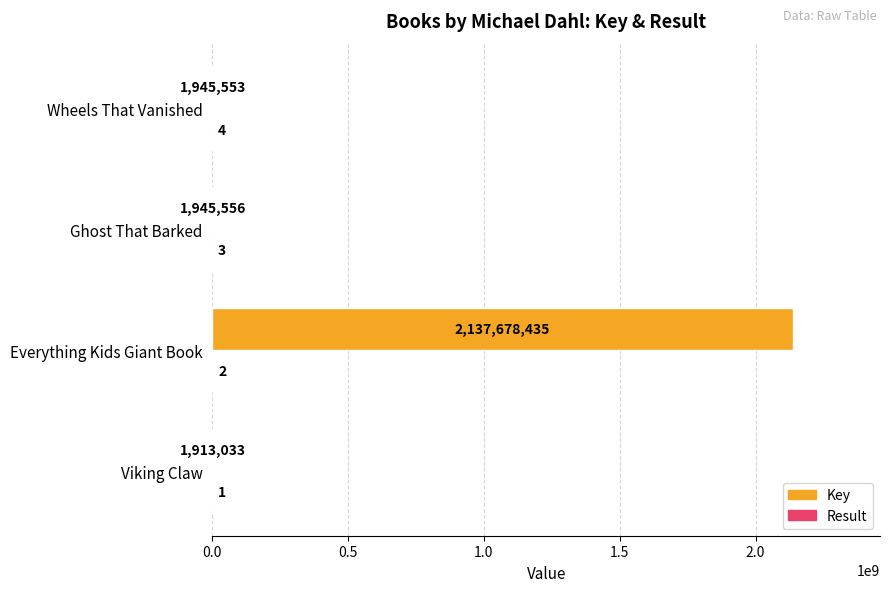

What is the total value across all series at Ghost That Barked?

1945559